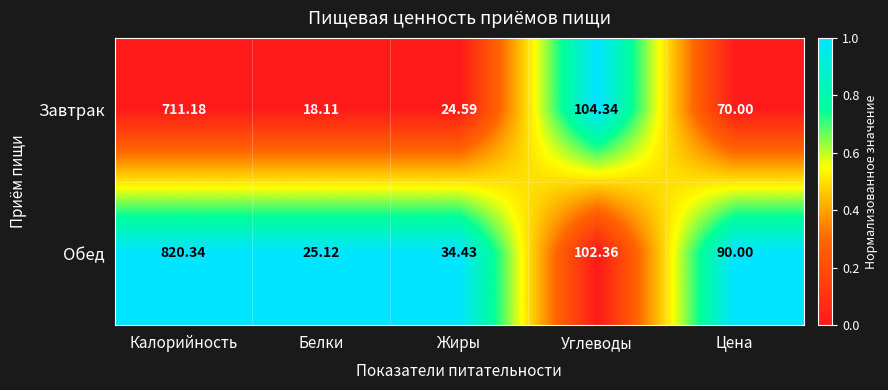

At which category is the sum across all series the highest?

Калорийность